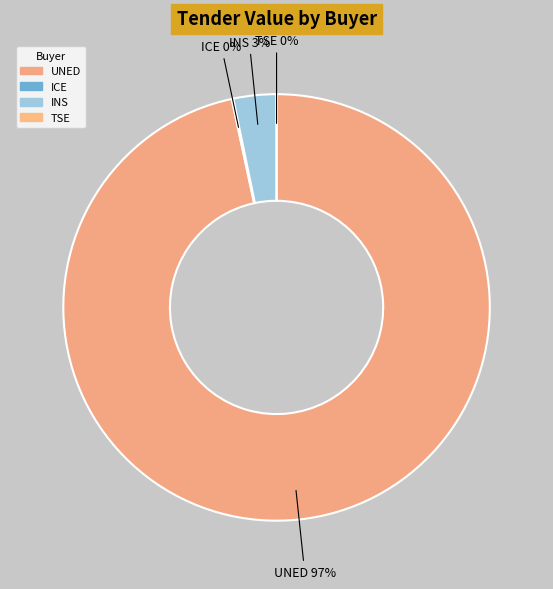

What percentage is the Instituto Nacional de Seguros slice, to the nearest percent?

3%